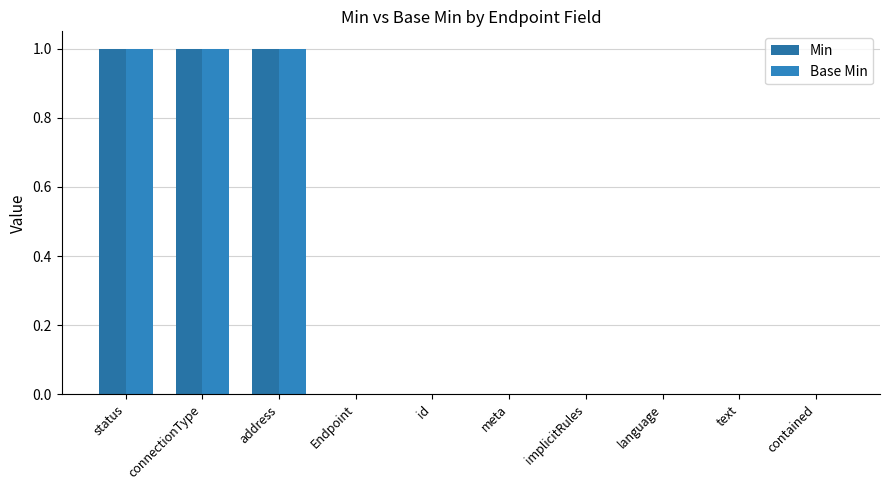

How many categories are shown in the chart?

10